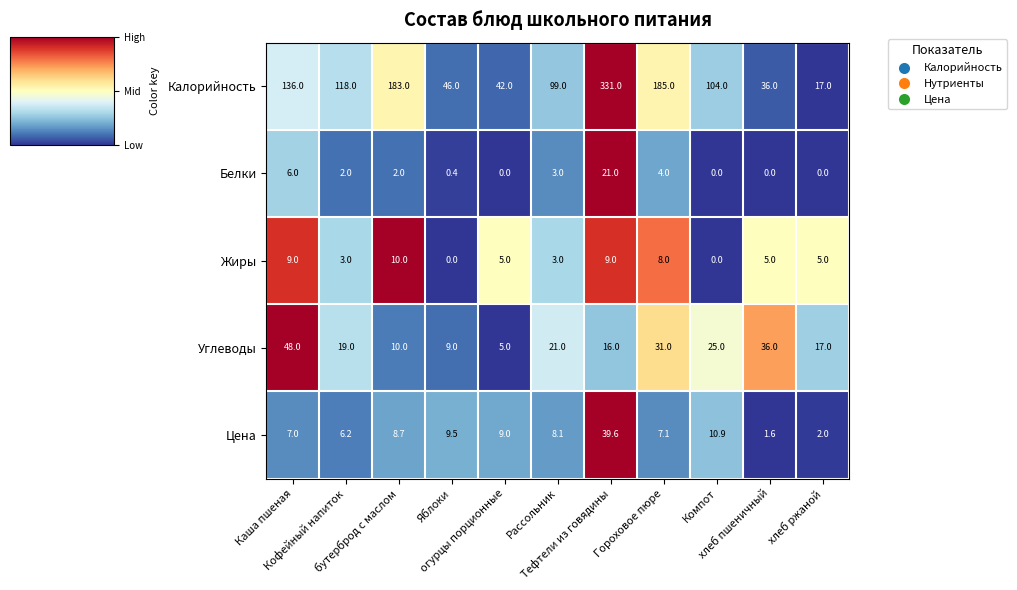

List the series in order of their peak value, highest first.

Калорийность, Углеводы, Цена, Белки, Жиры